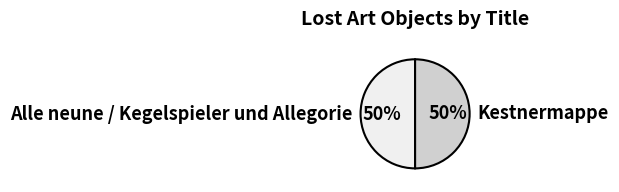

Combined, do Alle neune / Kegelspieler und Allegorie and Kestnermappe account for over 50%?

Yes